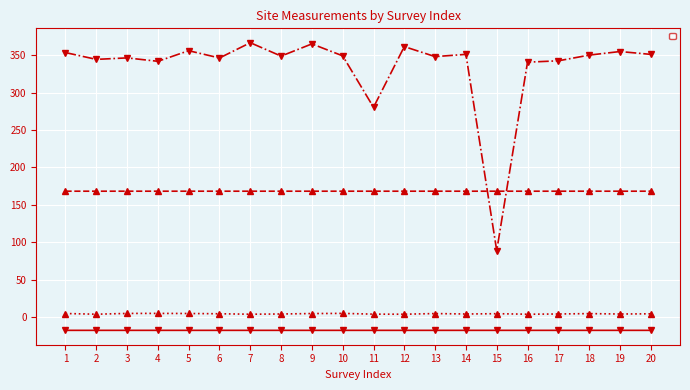

What is the average value of the _Location_of_the_site_altitude series?

334.3